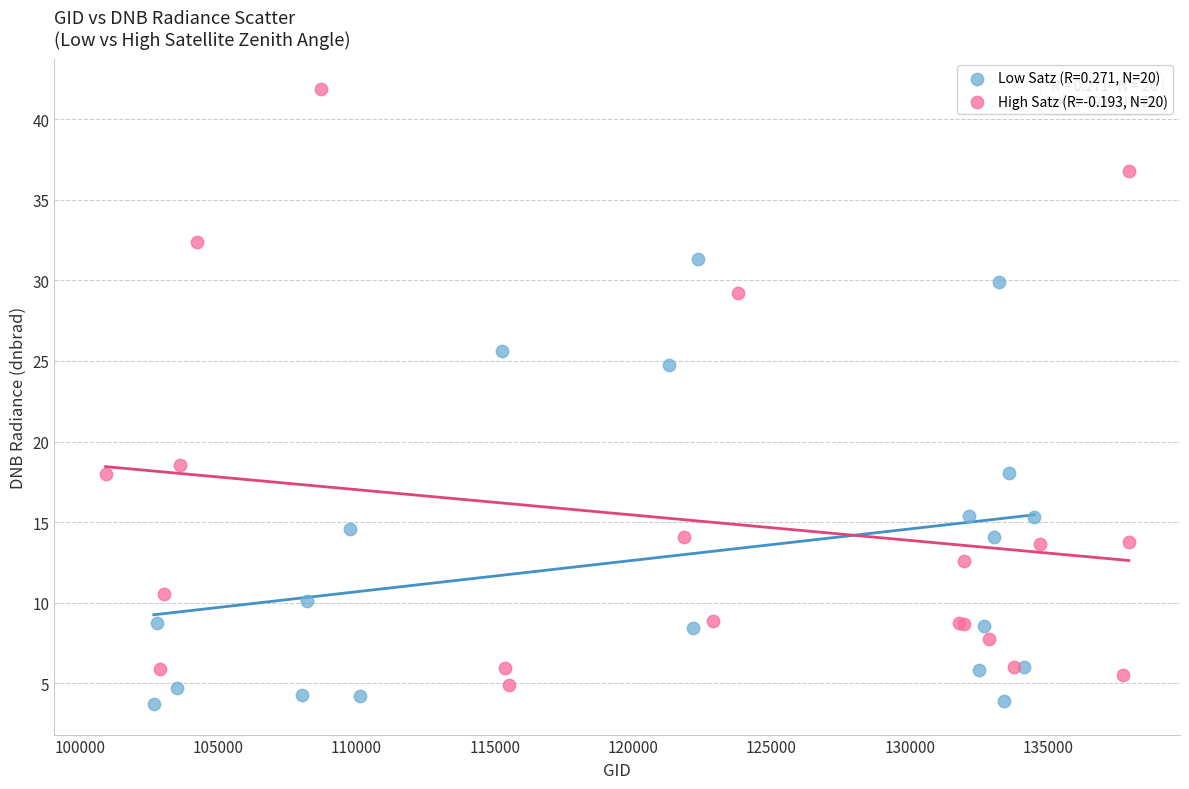

Which series has the widest spread of Y values?

High Satz (R=-0.193, N=20)